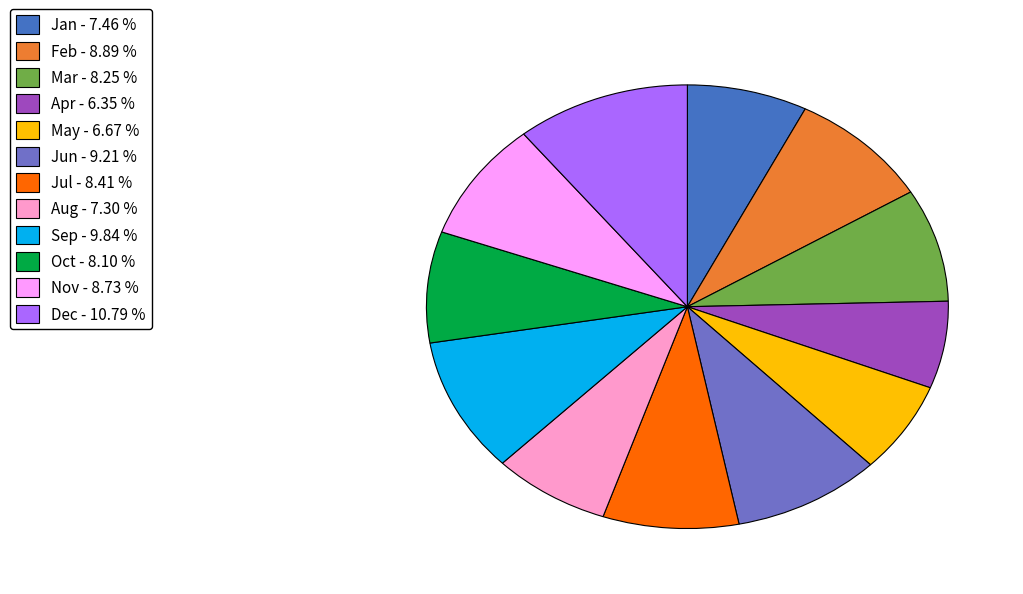

Approximately how many times larger is the value at Jul - 8.41 % compared to Sep - 9.84 %?

0.9